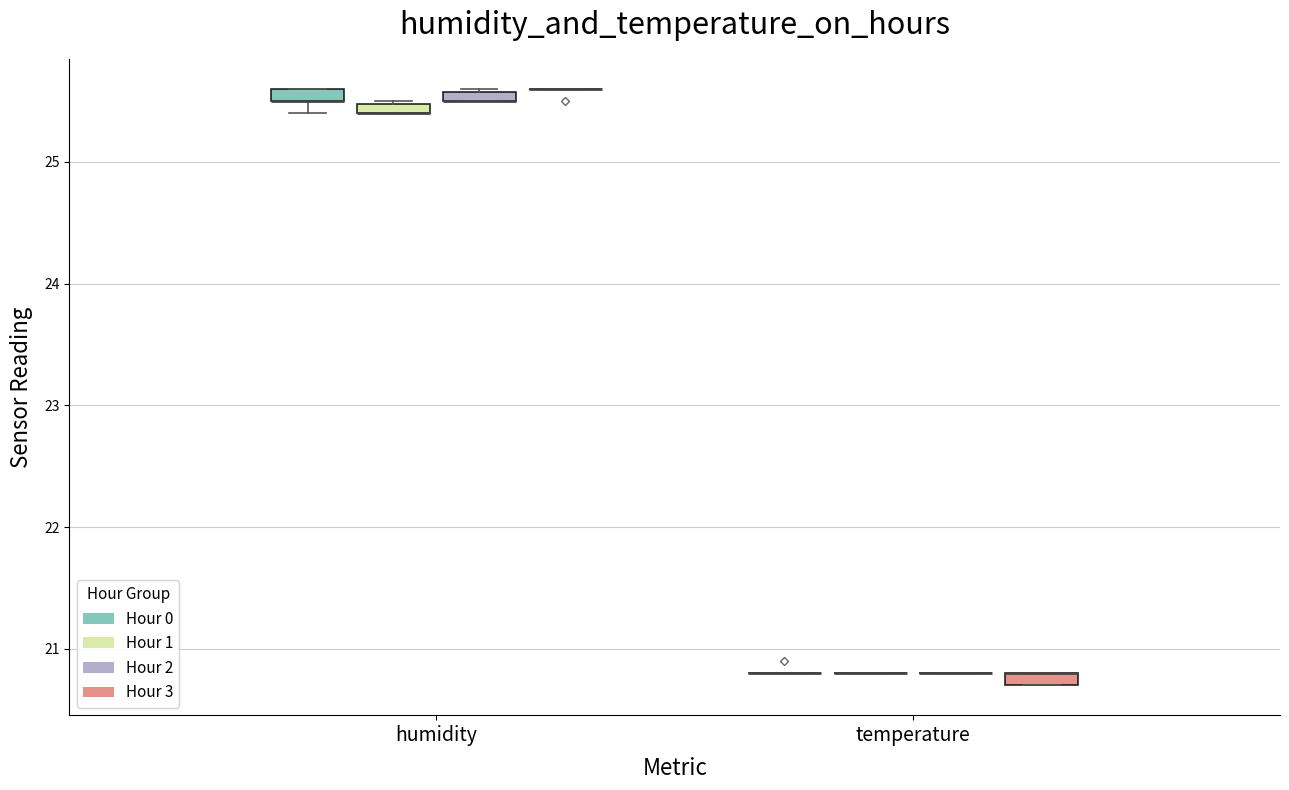

Where is the upper edge of the box for temperature (Hour 3) on the y-axis? The values are not printed on the chart, so give them approximately, as read against the axis.

20.8